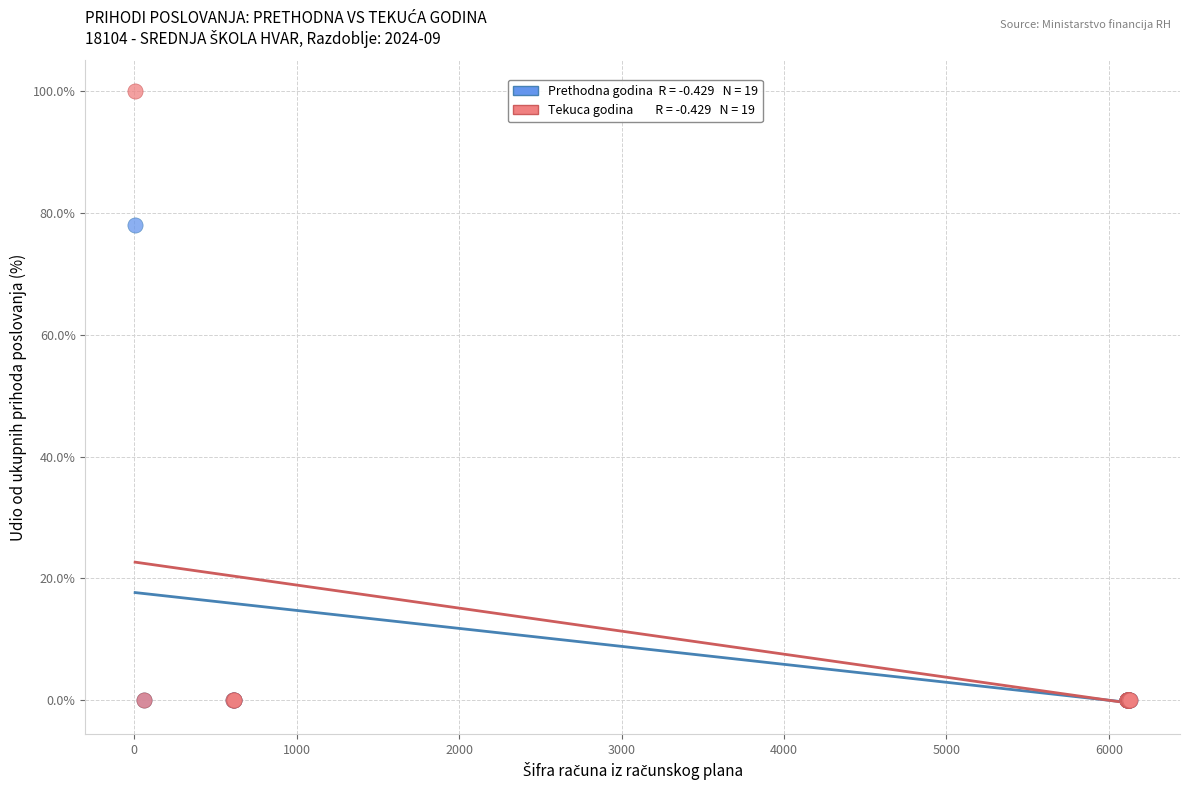

Across all series, what Y value is closest to 50?

78.0